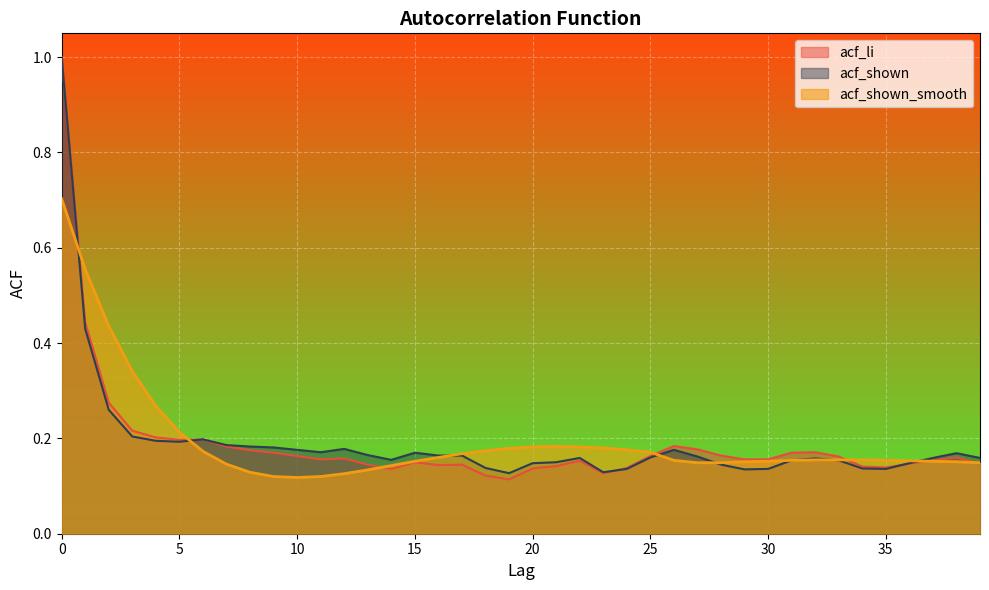

What is the smallest value displayed?

0.1